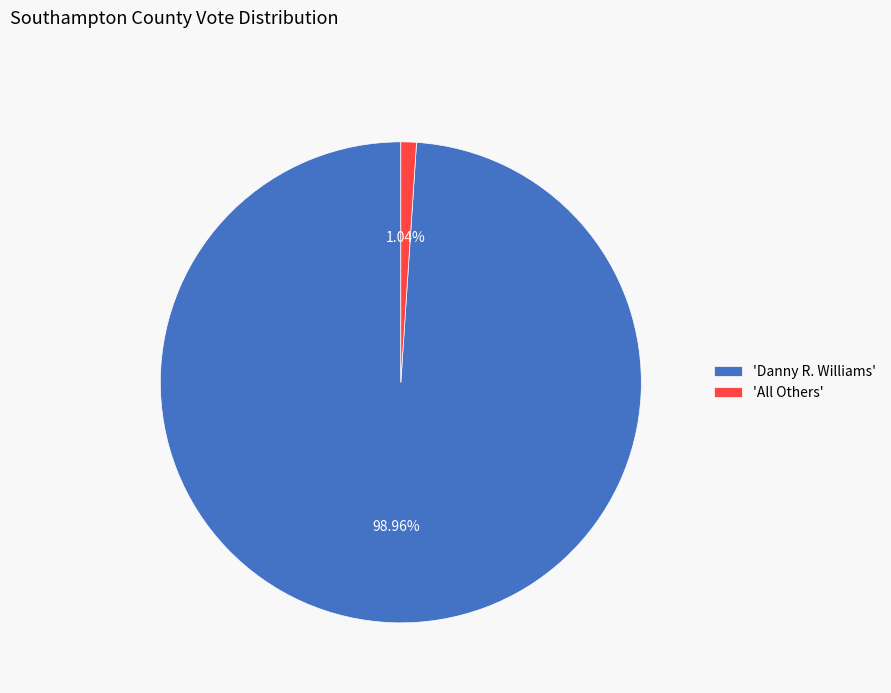

Count the number of slices in the pie.

2